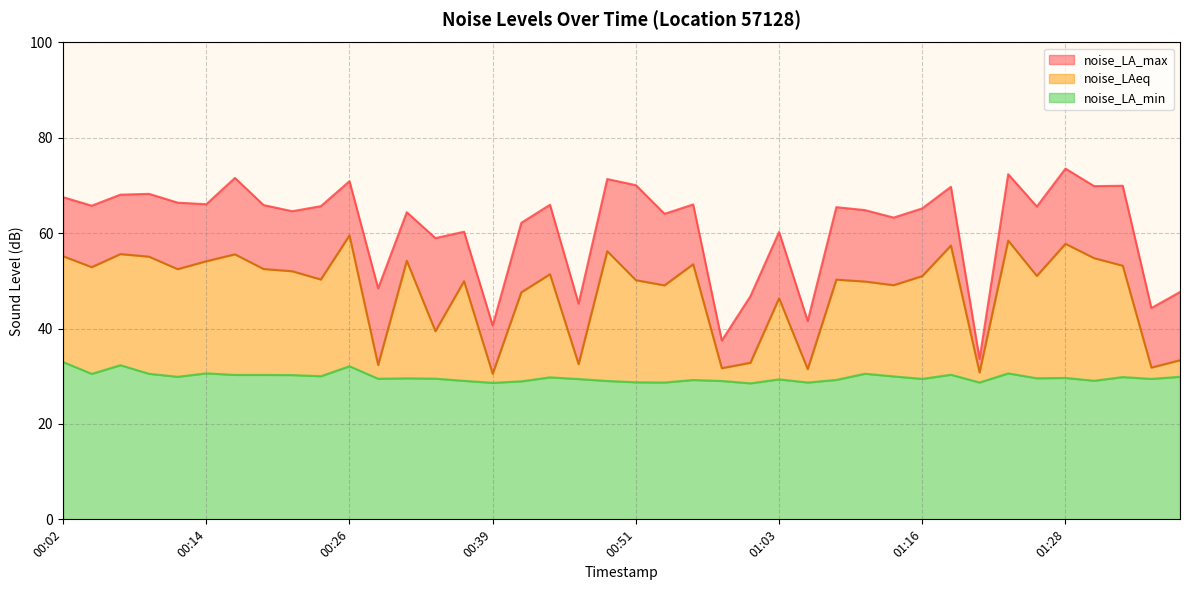

At which label does noise_LA_max reach its minimum?

01:21